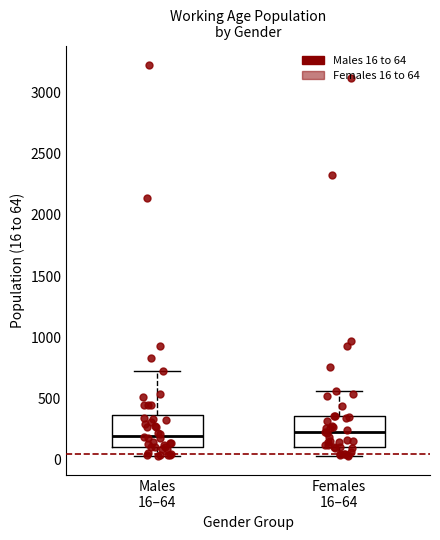

Reading left to right, transcribe this box plot: for each box, give where its median line is, the range the box spans, and where its two whiskers end, as read against the y-axis. The values are not printed on the chart, so give them approximately, as read against the axis.

Males 16–64: median 200, box 100 to 350, whiskers 50 to 700
Females 16–64: median 200, box 100 to 350, whiskers 50 to 550